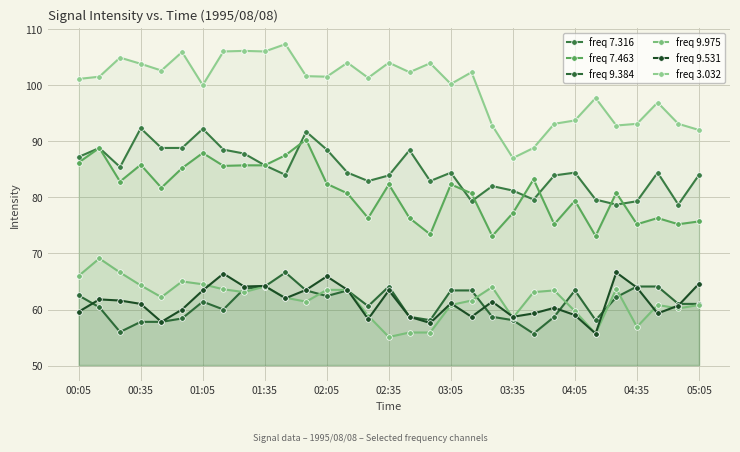

What are all the series names shown in the legend?

freq 7.316, freq 7.463, freq 9.384, freq 9.975, freq 9.531, freq 3.032